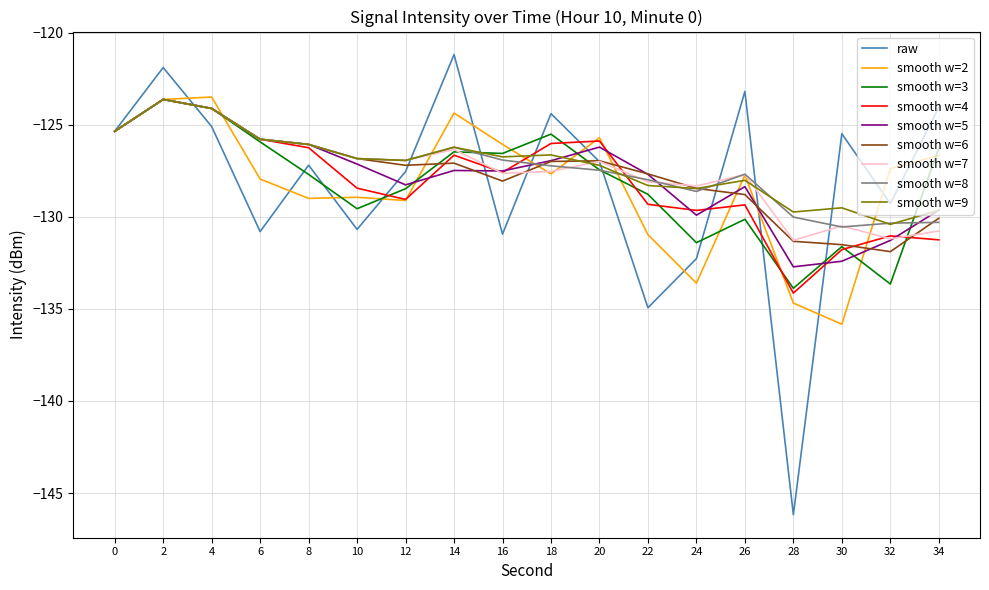

What is the total value across all series at 22?

-1163.8